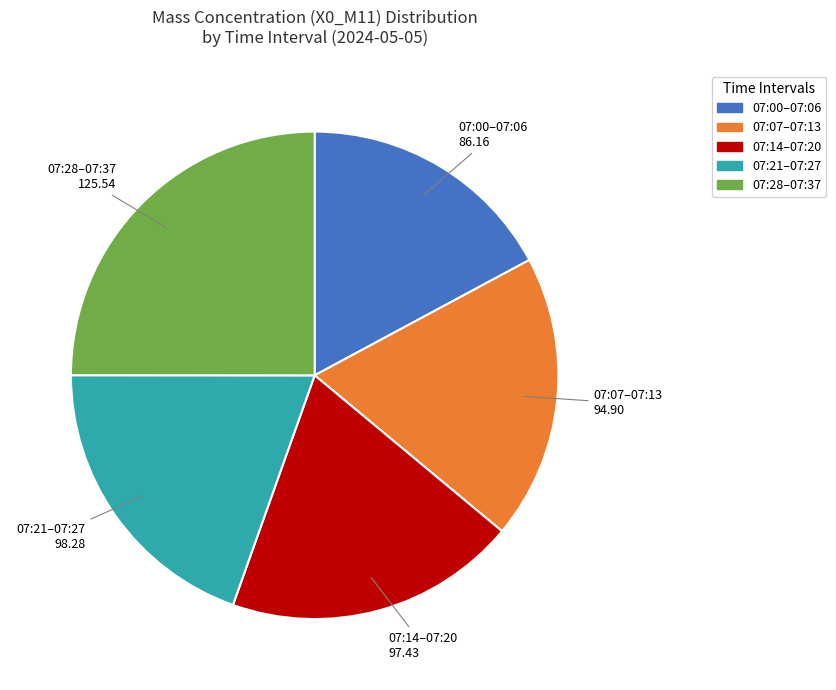

How many slices are in this pie chart?

5